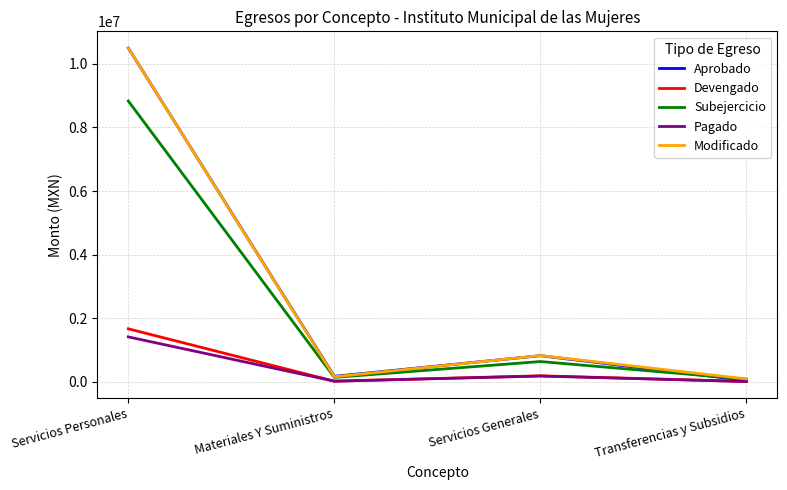

What is the maximum value shown in the chart?

10500675.5